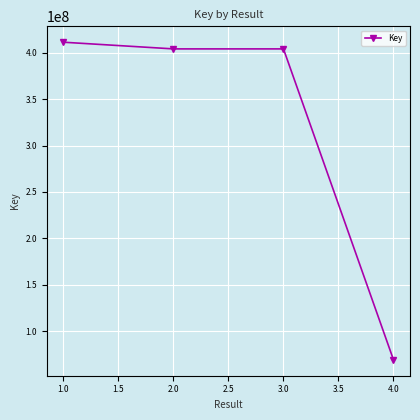

What is the label of the 3rd point from the left?

3.0